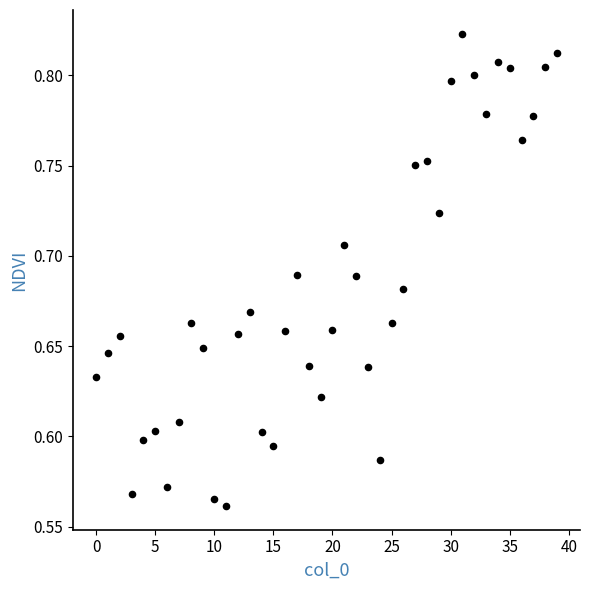

What is the range of Y values (max minus min)?

0.3